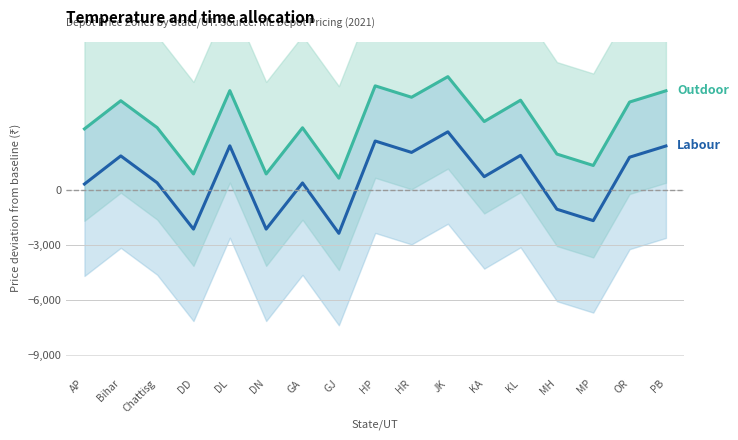

At how many categories does at least one series exceed 4614?

8